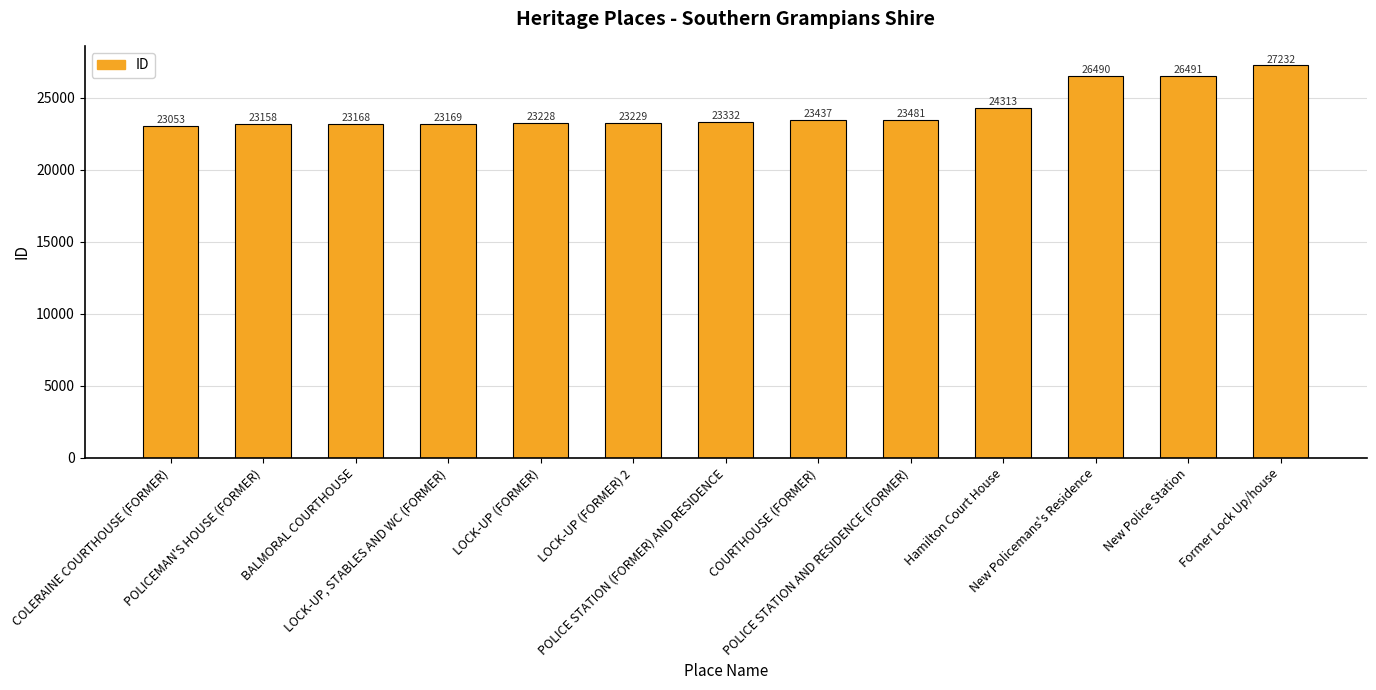

Is it true that the value at POLICEMAN'S HOUSE (FORMER) is 5727?

False